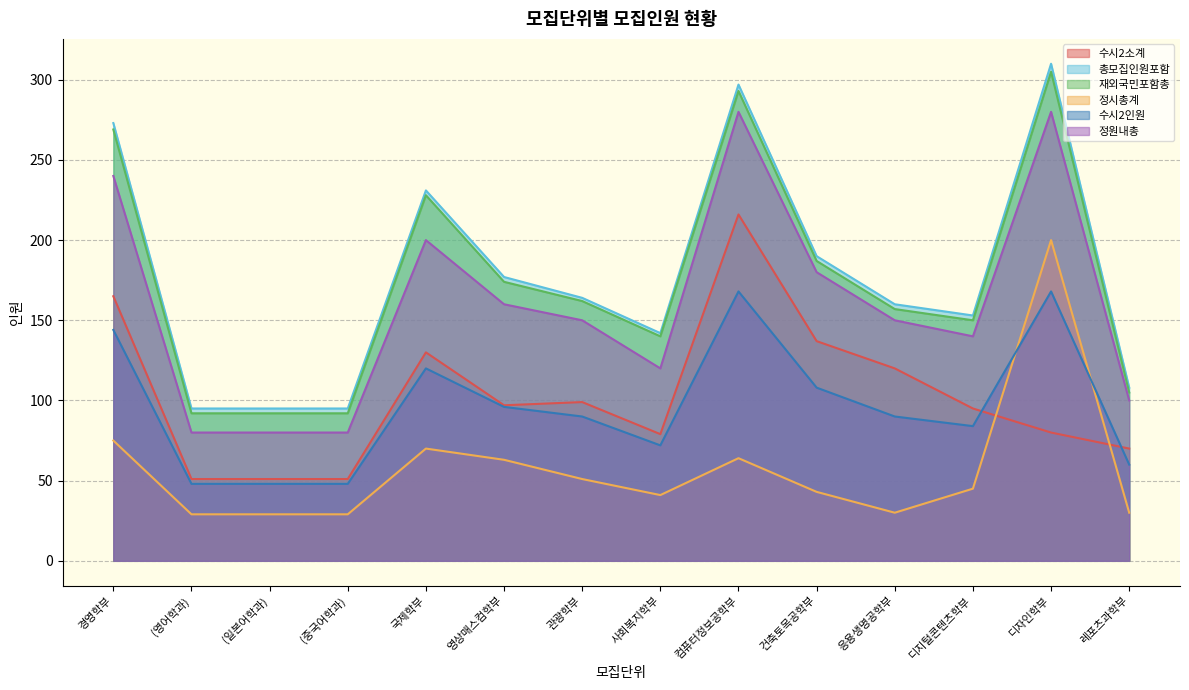

Where is 정시총계 nearest to the value 114?

경영학부